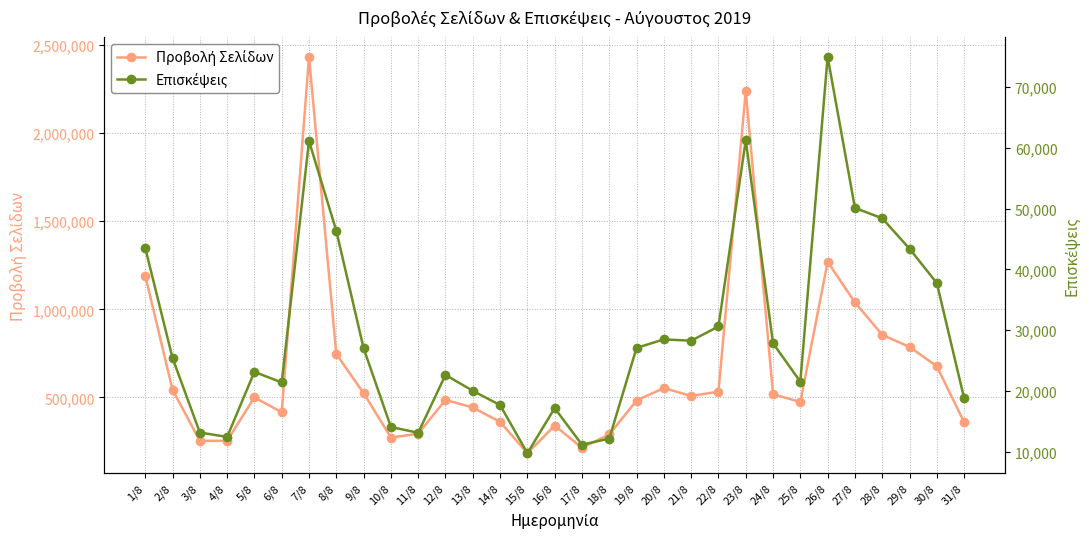

Which series changed the most between 1/8 and 6/8?

Προβολή Σελίδων